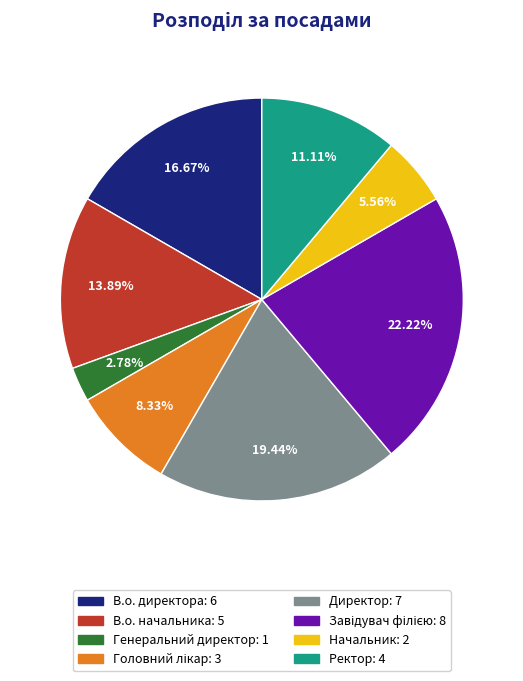

Does any single category account for the majority?

No